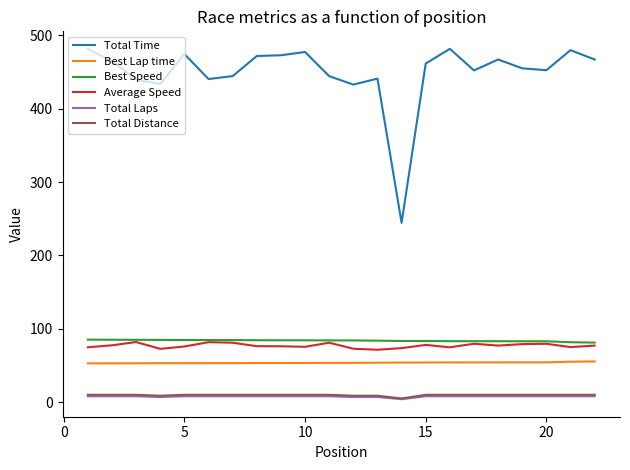

True or false: Total Time and Total Distance cross at least once.

False